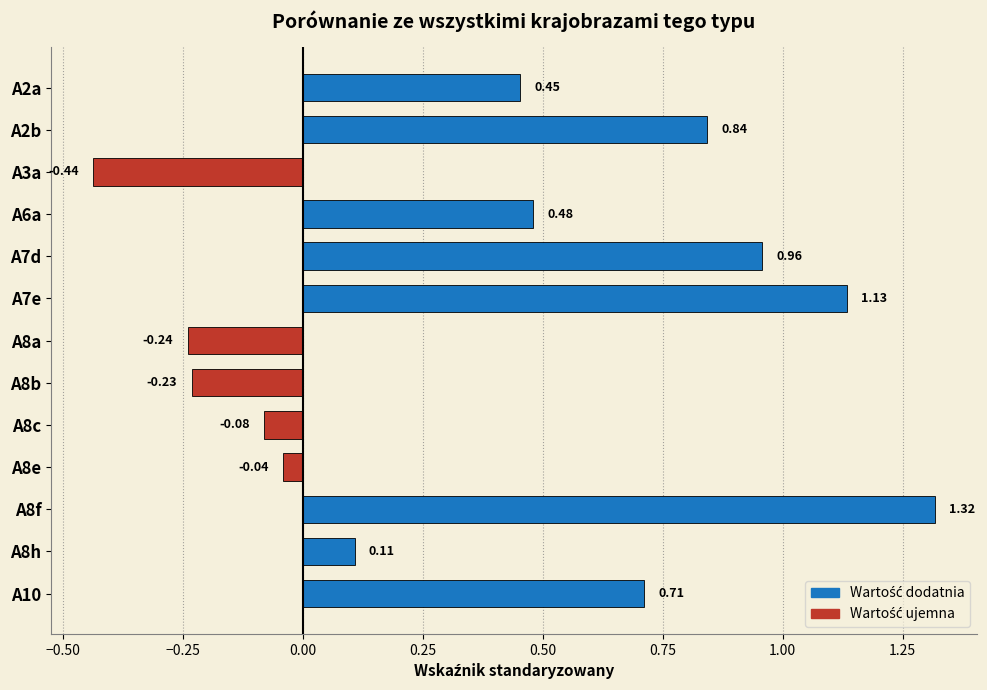

What is the change in value from A8b to A8e?

+0.2